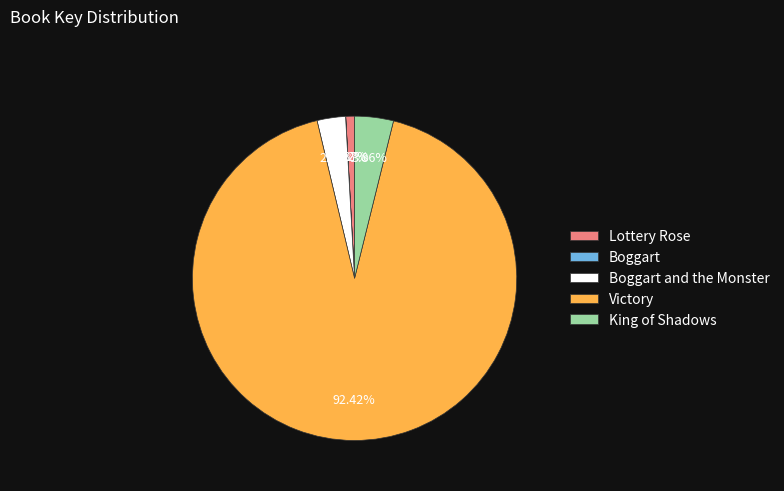

What is the majority slice?

Victory